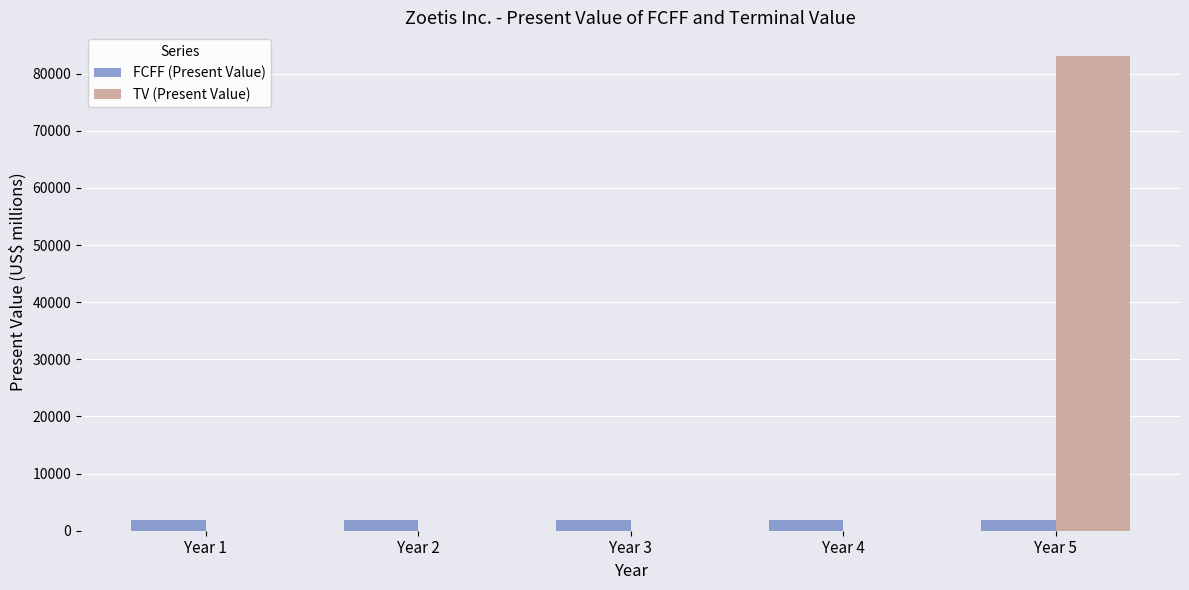

What is the maximum value for TV (Present Value)?

83090